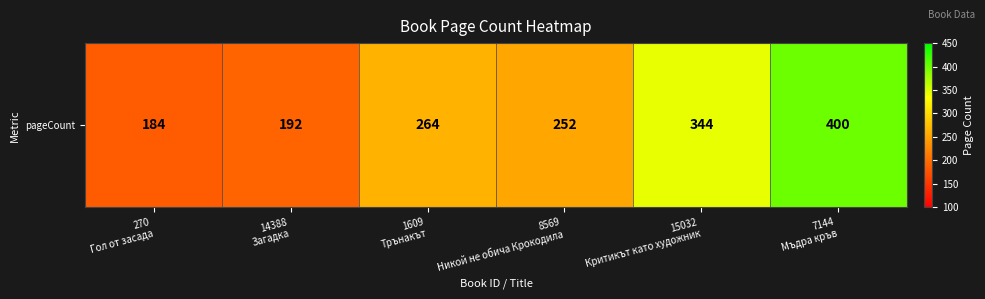

The chart shows a value of 400 at 7144
Мъдра кръв. True or false?

True